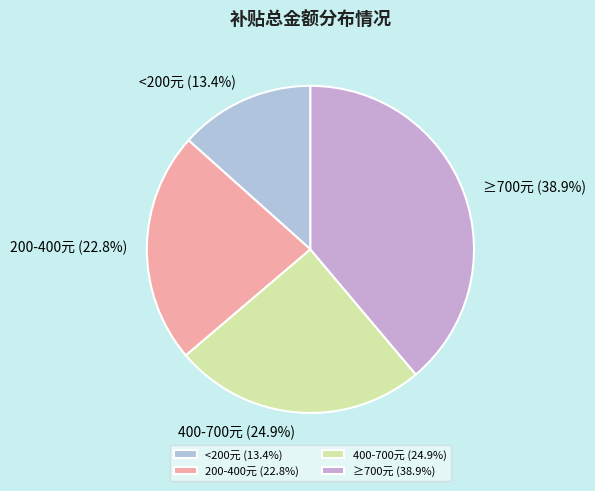

Approximately how many times larger is the value at ≥700元 (38.9%) compared to 400-700元 (24.9%)?

1.6